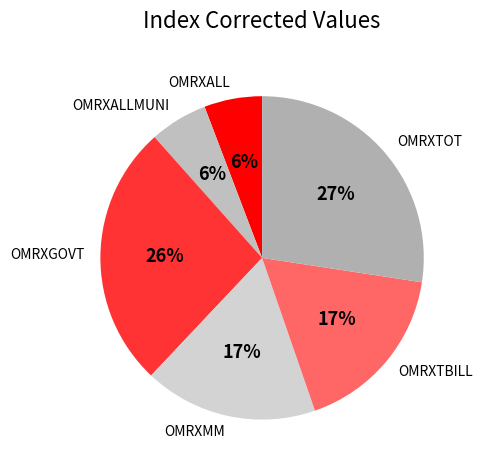

Is it true that OMRXGOVT is 41% of the pie?

False